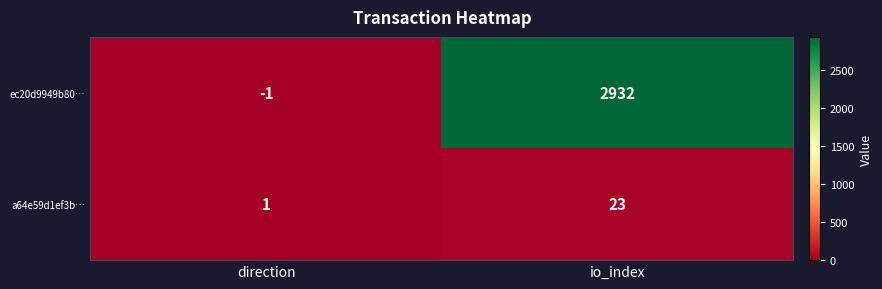

At which label does a64e59d1ef3b… reach its minimum?

direction